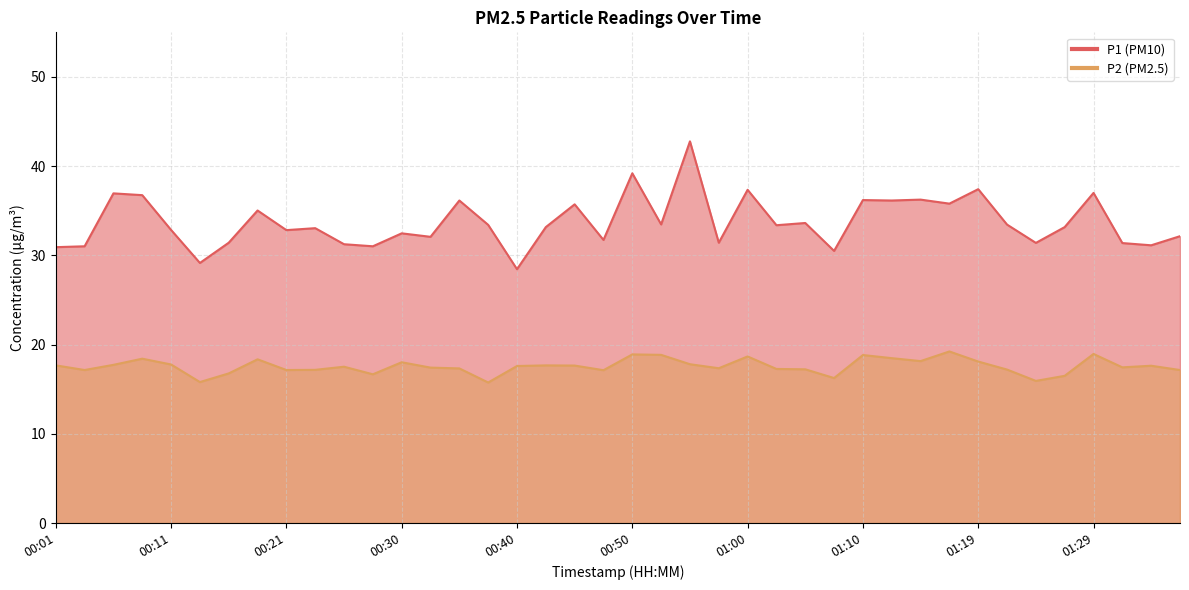

Rank the series at 00:40 from highest to lowest value.

P1, P2